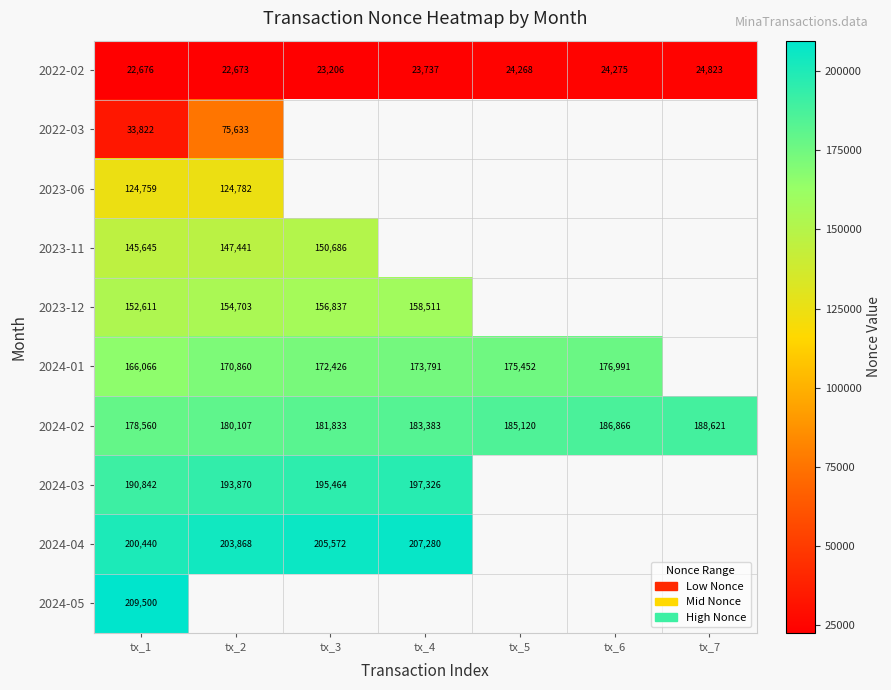

At which category is the sum across all series the highest?

tx_1